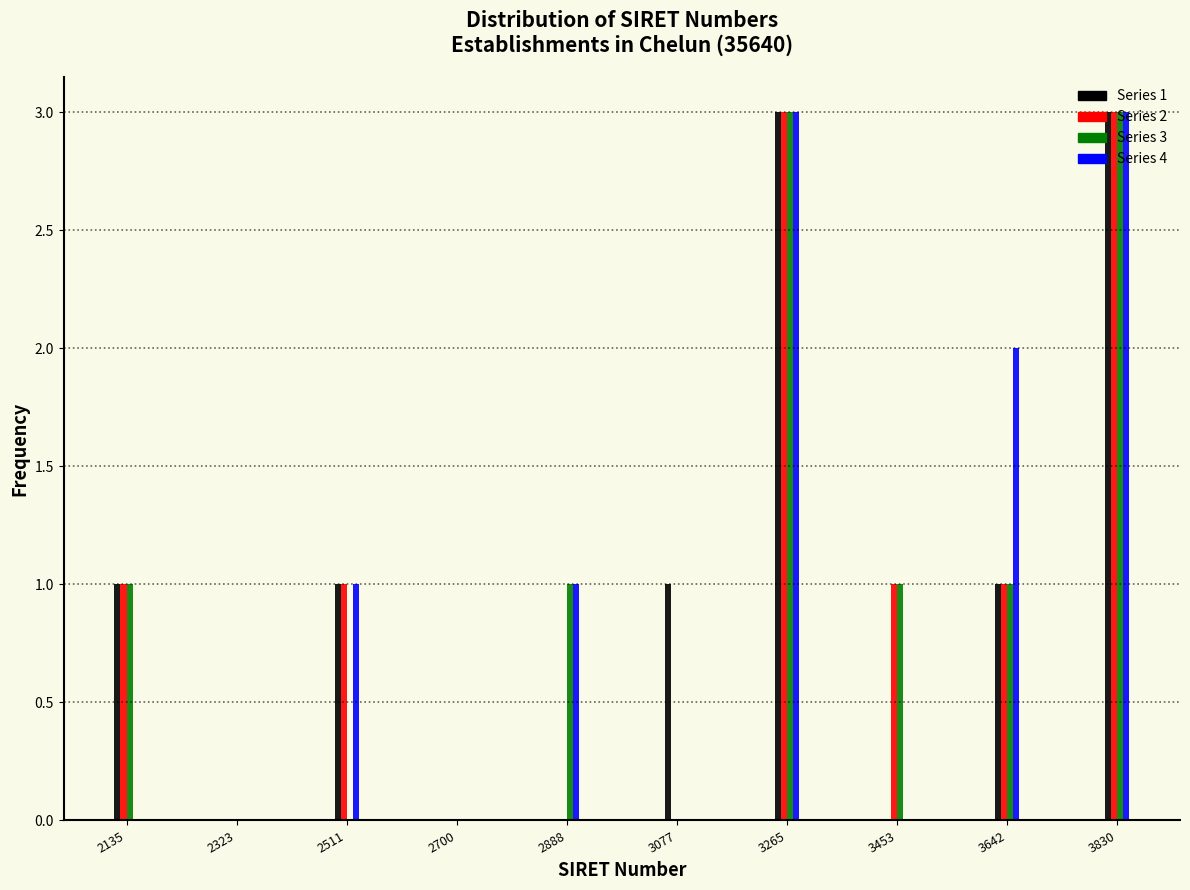

What is the greatest value displayed?

3